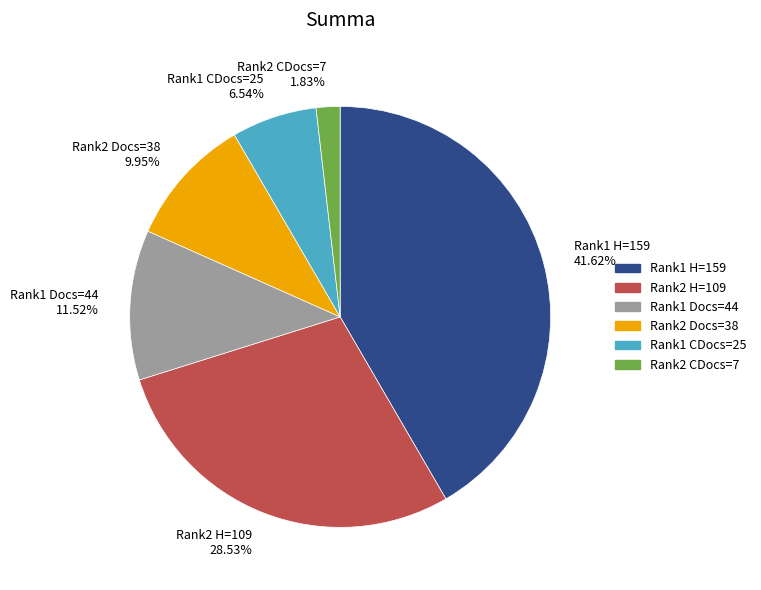

Does any single category account for the majority?

No